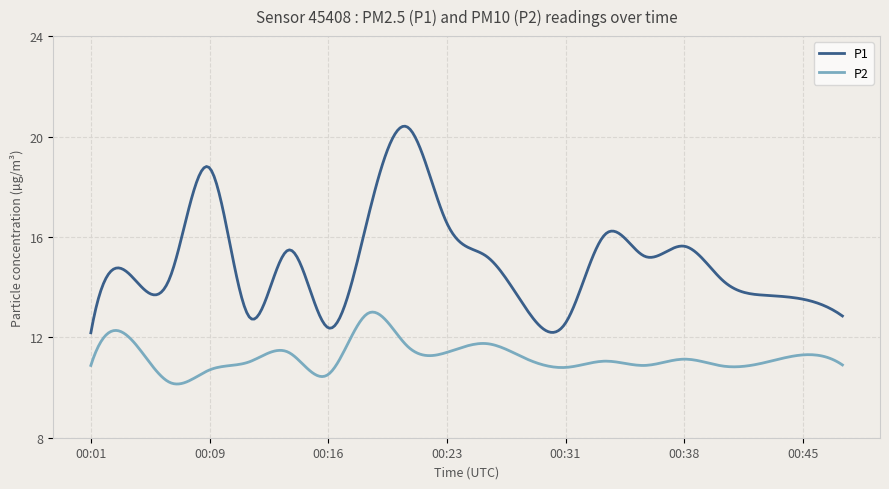

What is the difference between the maximum and minimum values in the P2 series?

2.9